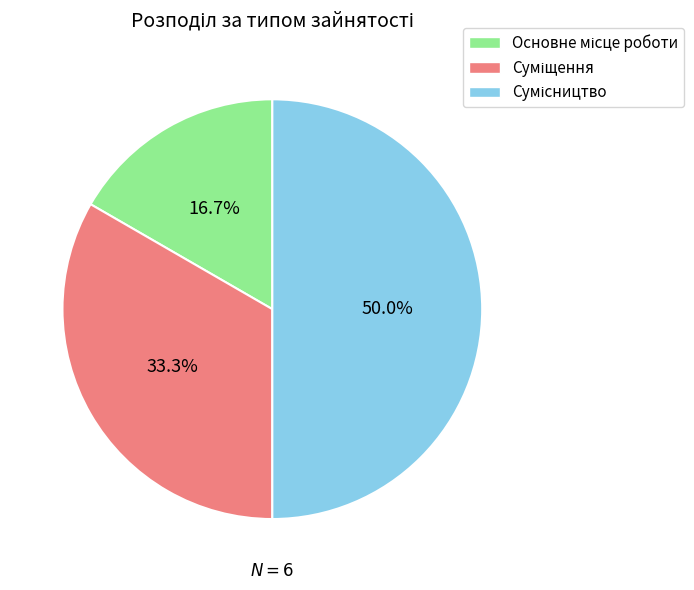

To the nearest percent, what portion does Сумісництво represent?

50%